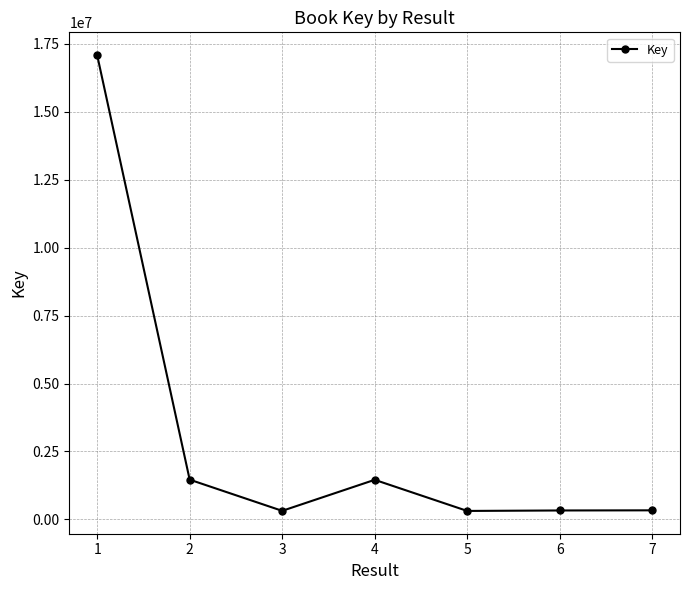

What is the greatest value displayed?

17074546